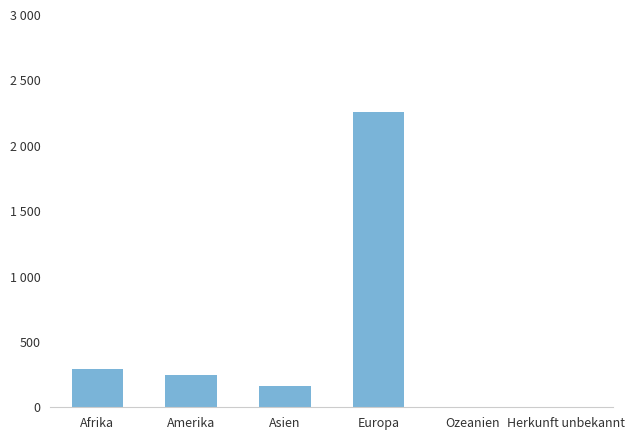

Is it true that the value at Europa is 2258?

True